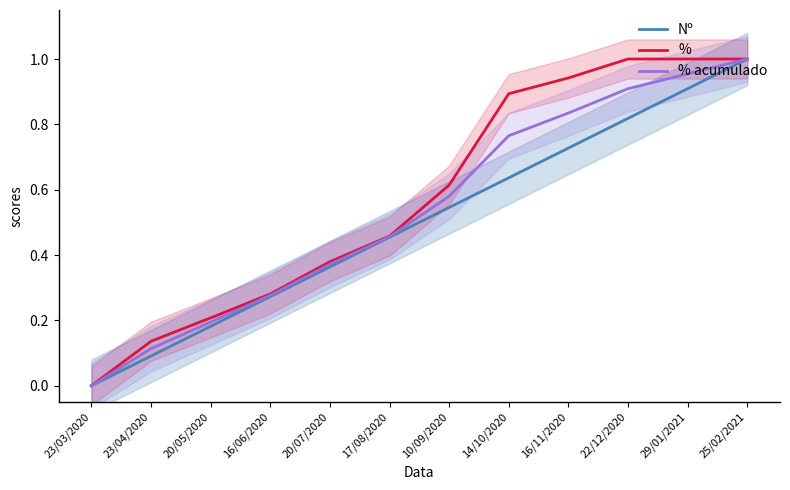

At which category is the sum across all series the highest?

25/02/2021